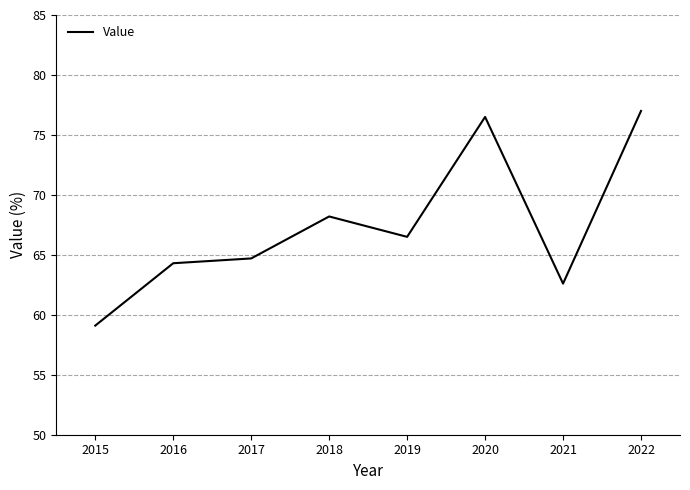

What is the ratio of the value at 2022 to the value at 2018?

1.1